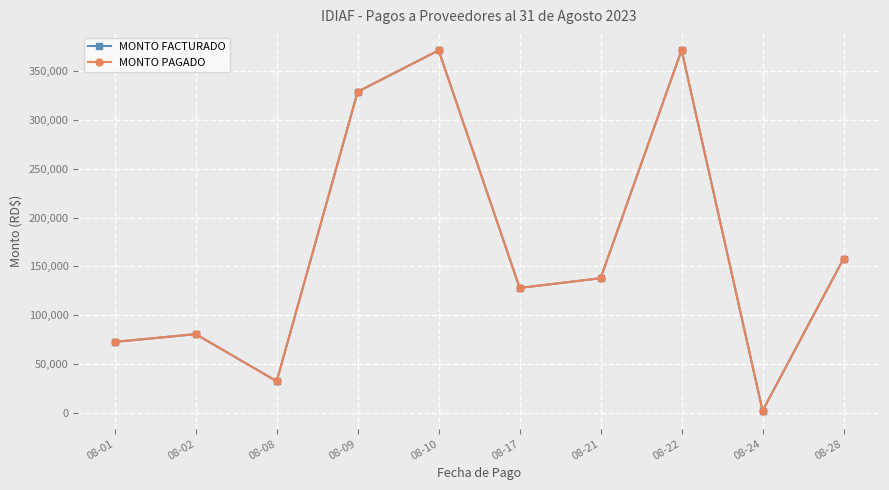

Does the chart have visible grid lines?

Yes